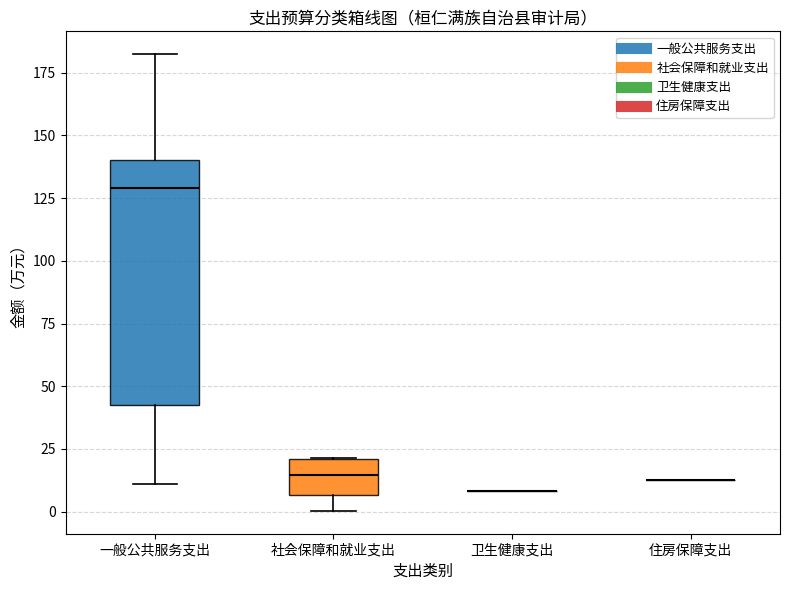

Reading left to right, transcribe this box plot: for each box, give where its median line is, the range the box spans, and where its two whiskers end, as read against the y-axis. The values are not printed on the chart, so give them approximately, as read against the axis.

一般公共服务支出: median 130, box 40 to 140, whiskers 10 to 180
社会保障和就业支出: median 15, box 5 to 20, whiskers 0 to 20
卫生健康支出: box collapsed to a line at 10, whiskers 10 to 10
住房保障支出: box collapsed to a line at 15, whiskers 15 to 15